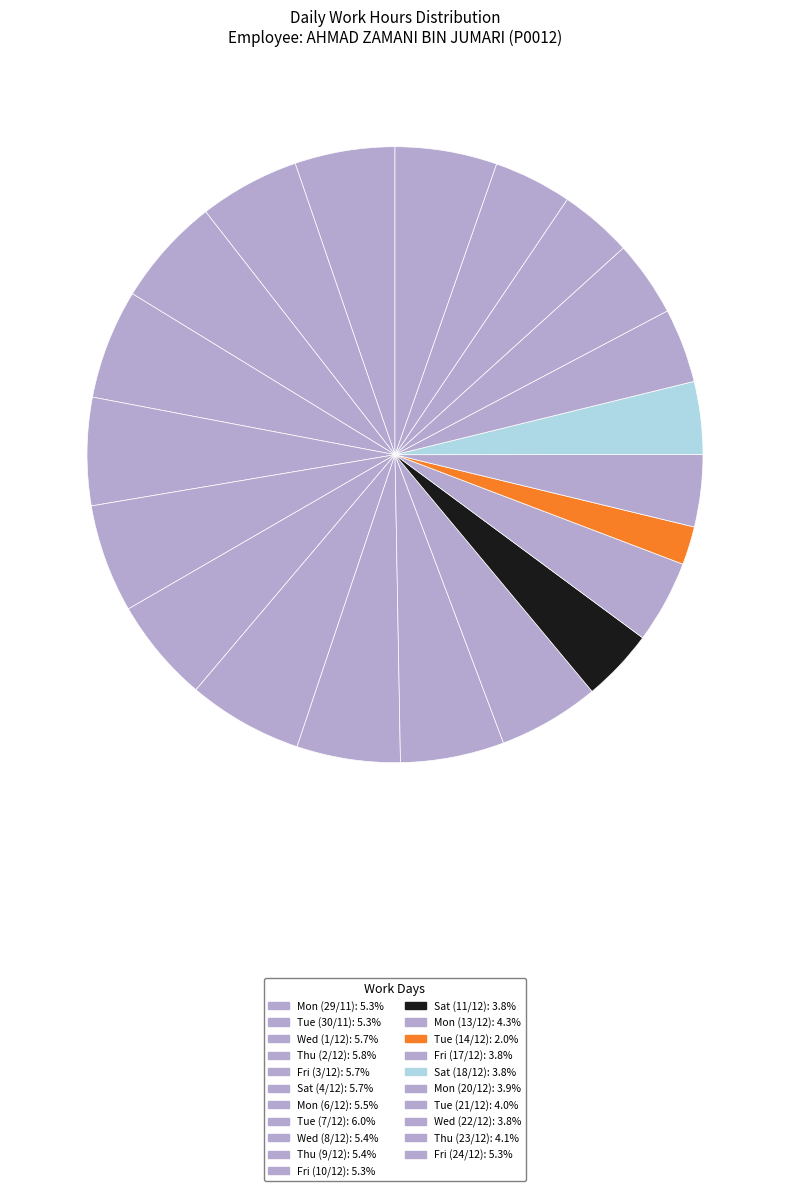

Which has a higher value, Tue (21/12) or Fri (10/12)?

Fri (10/12)